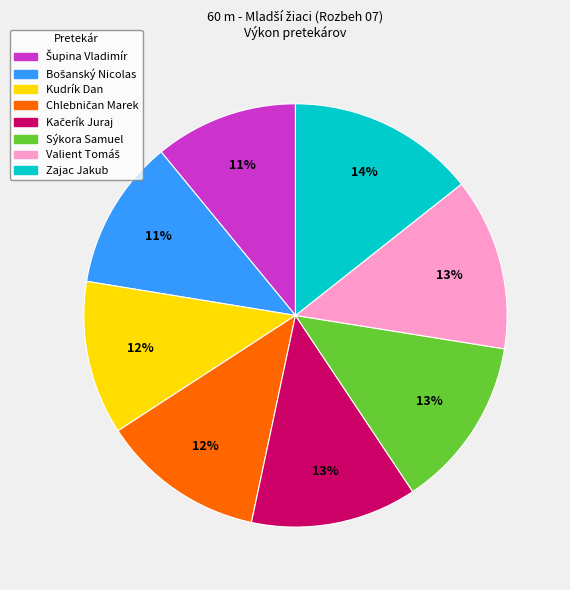

To the nearest percent, what is the average slice percentage?

12%